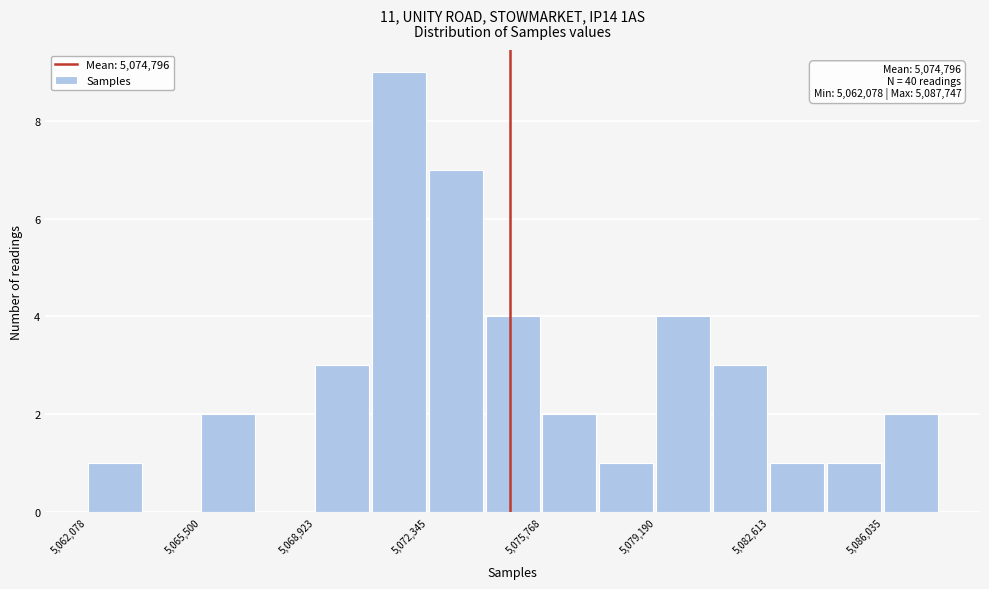

Around what value on the x-axis is the tallest bar? Give the approximate position of its centre, as read against the axis.

5071500